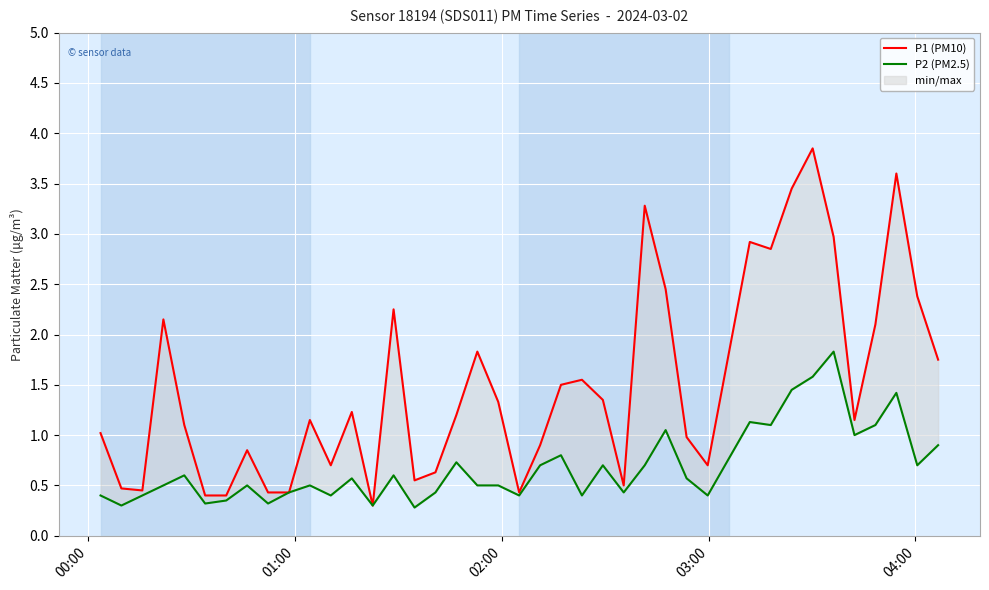

What is the average value of the P2 (PM2.5) series?

0.7